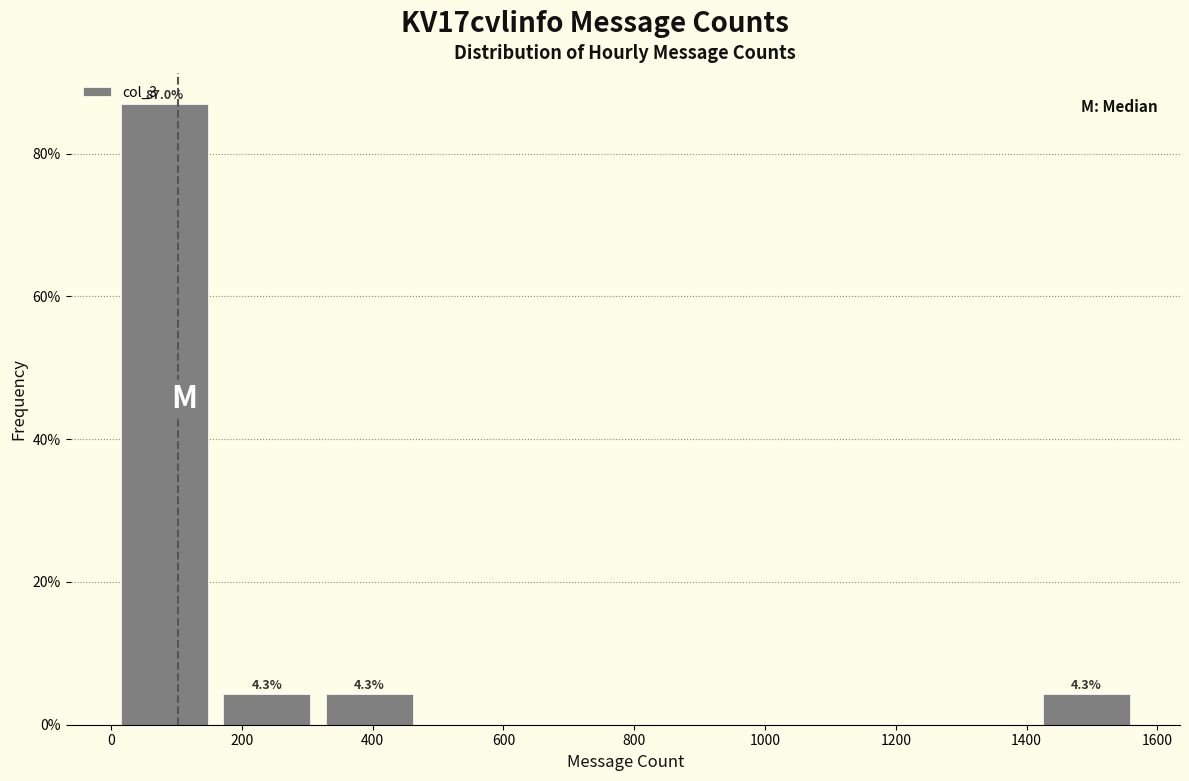

Which range on the x-axis has the tallest bar?

20 to 180